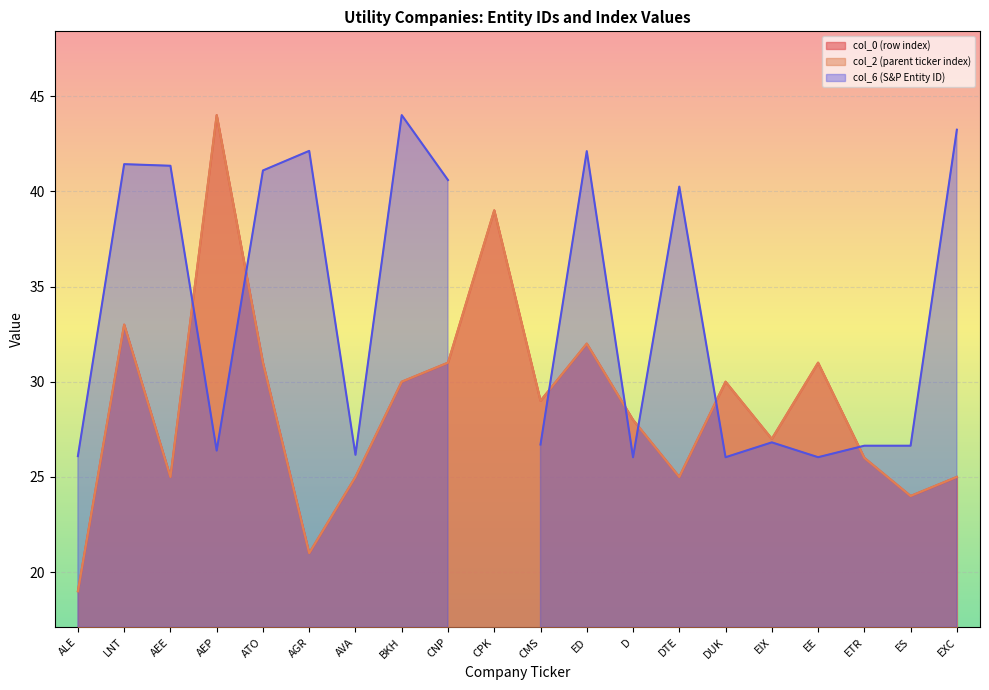

Which series changed the most between AVA and DUK?

col_0 (row index)